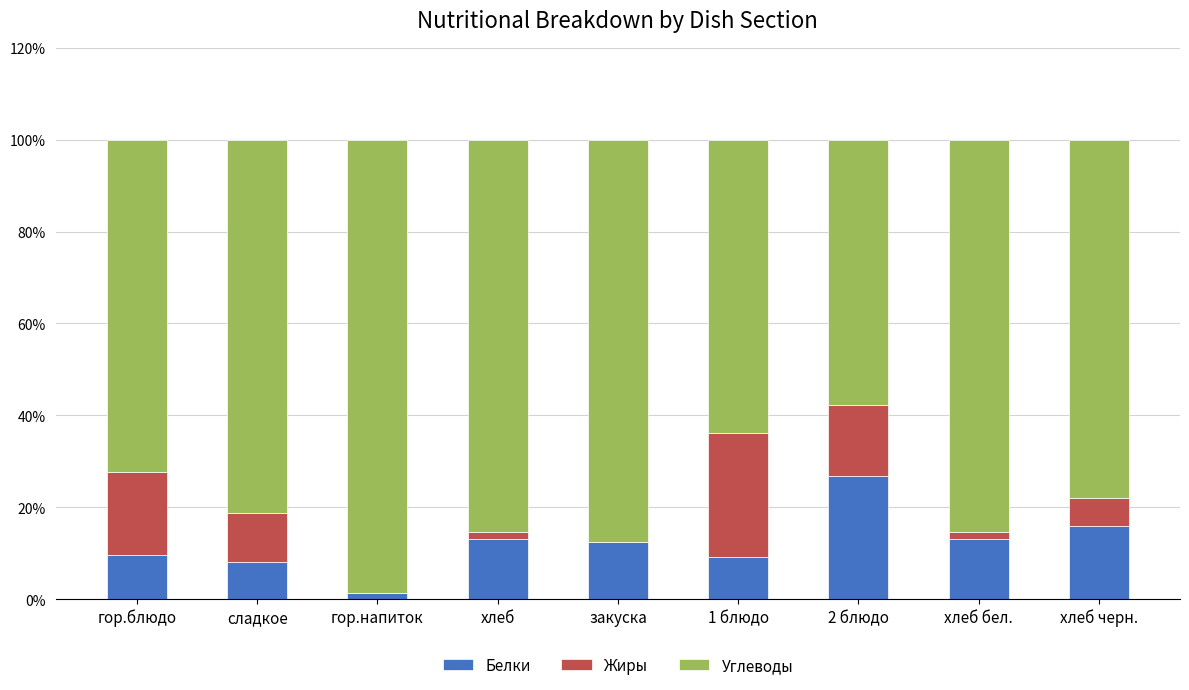

The value of Белки at 2 блюдо is 26.7. True or false?

True